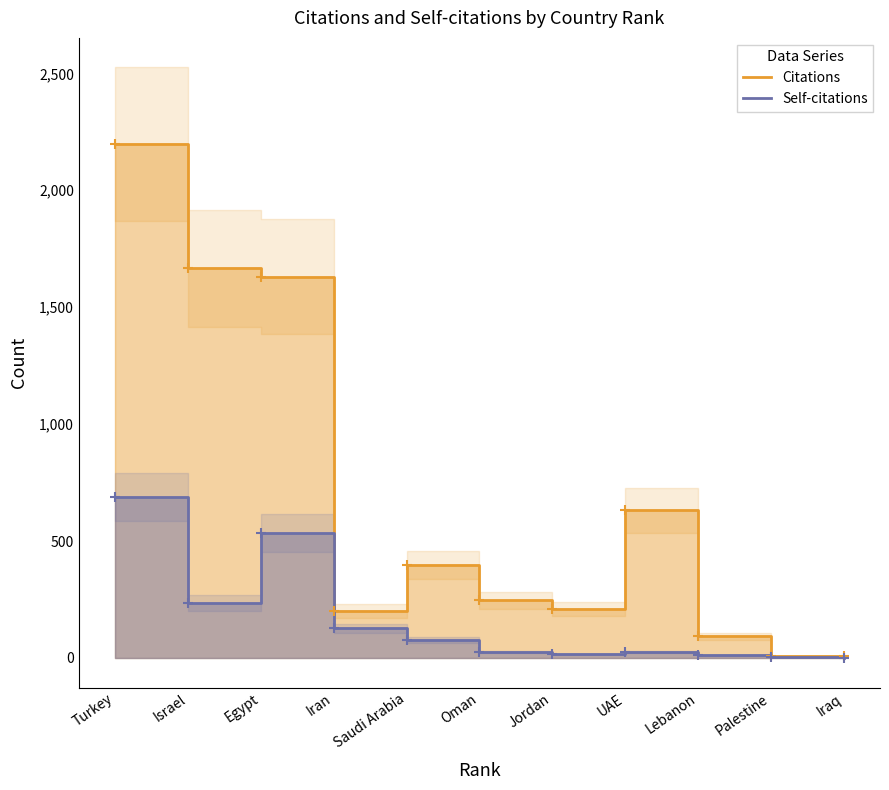

What is the approximate value of Citations at Egypt?

1631